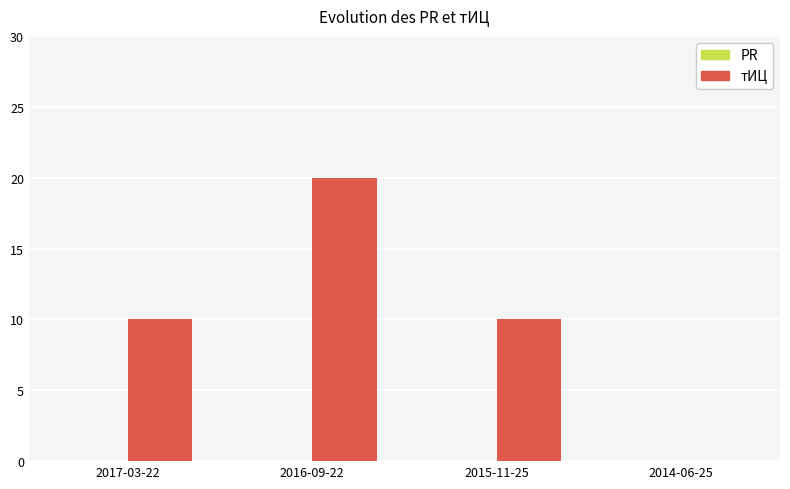

What is the maximum value shown in the chart?

20